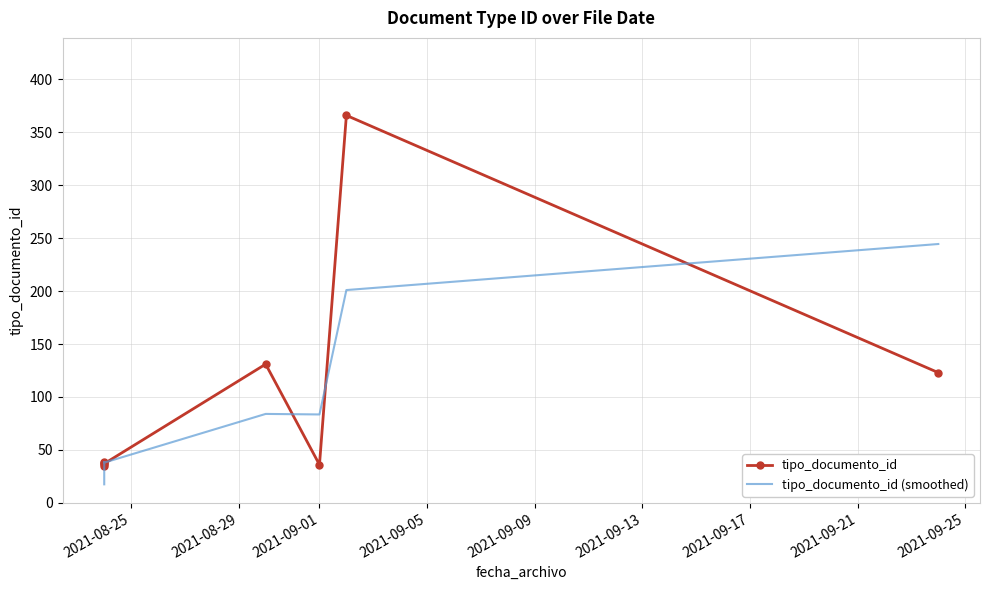

What is the difference between the maximum and minimum values in the tipo_documento_id series?

331.0